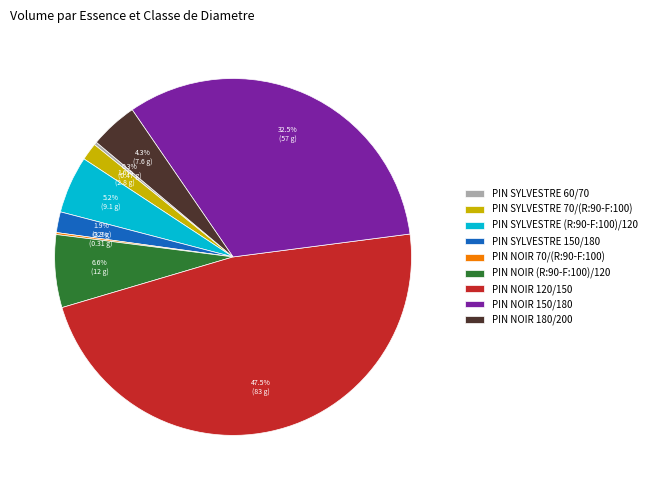

How much of the chart is everything except PIN NOIR 180/200?

95.7%